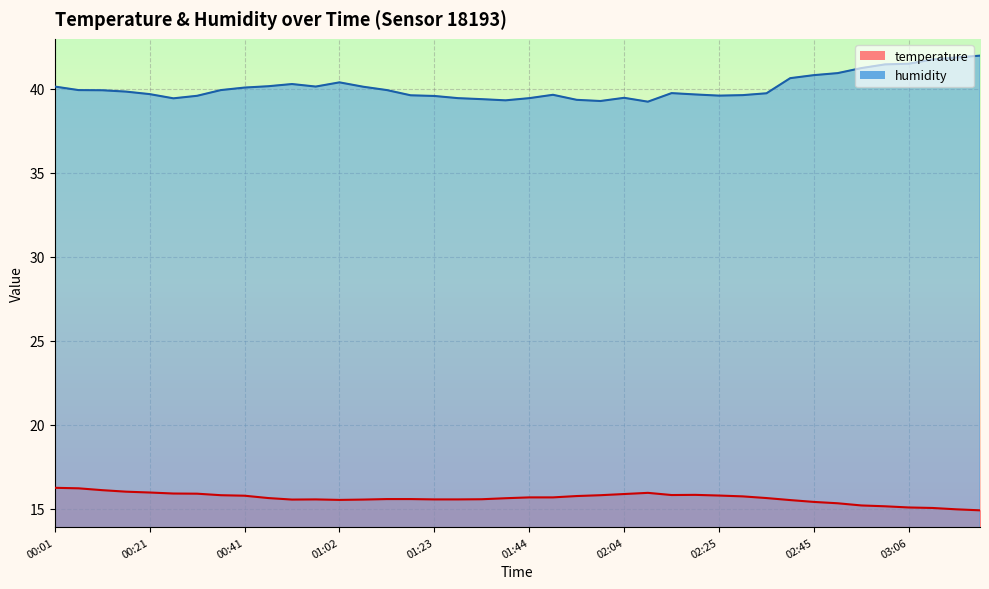

At which category is the sum across all series the highest?

03:22